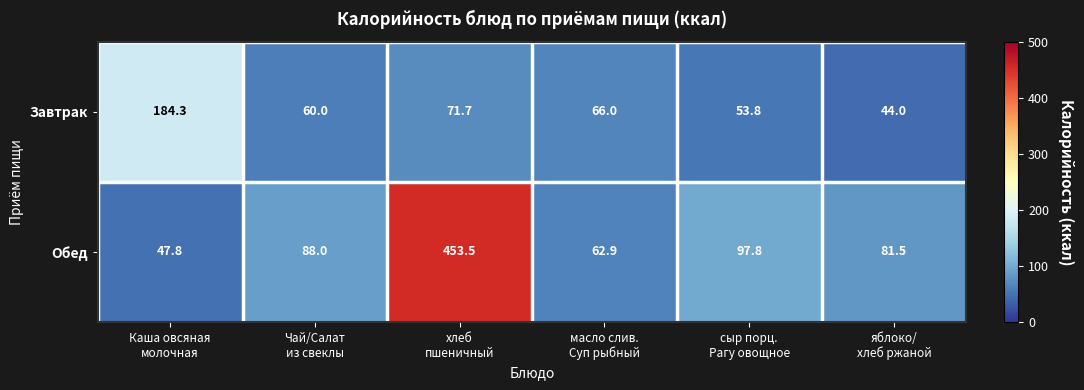

Reading right to left, what are all the values shown in this chart?

Завтрак: 44.0	53.8	66.0	71.7	60.0	184.3
Обед: 81.5	97.8	62.9	453.5	88.0	47.8